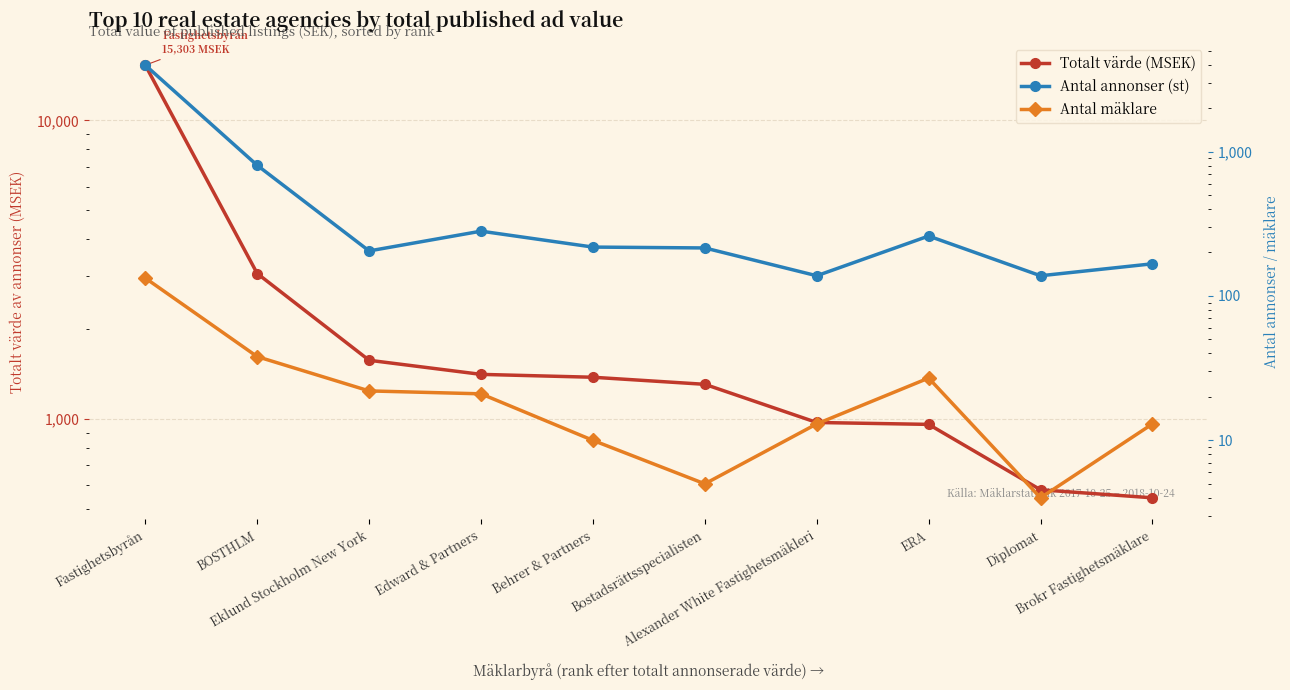

Read the Antal annonser (st) value at Diplomat.

138.0